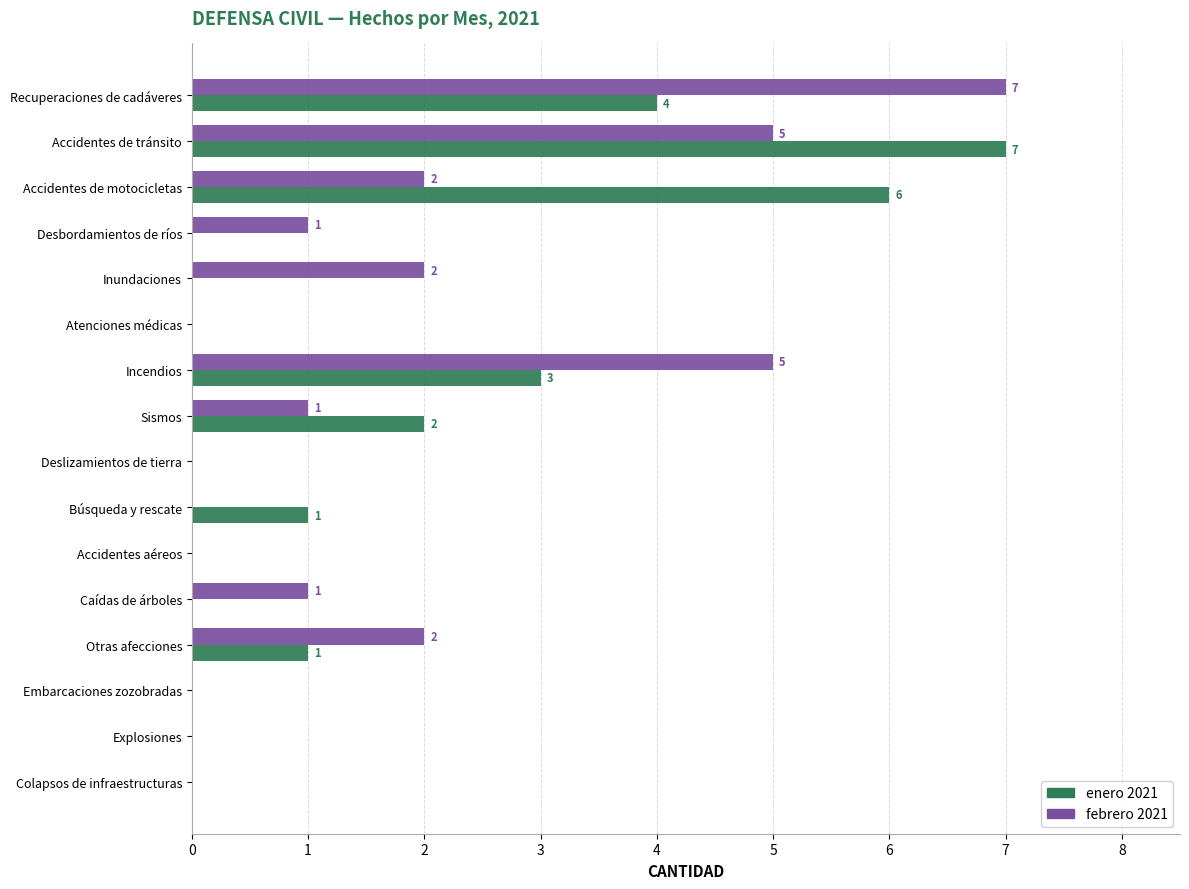

What is the maximum value shown in the chart?

7